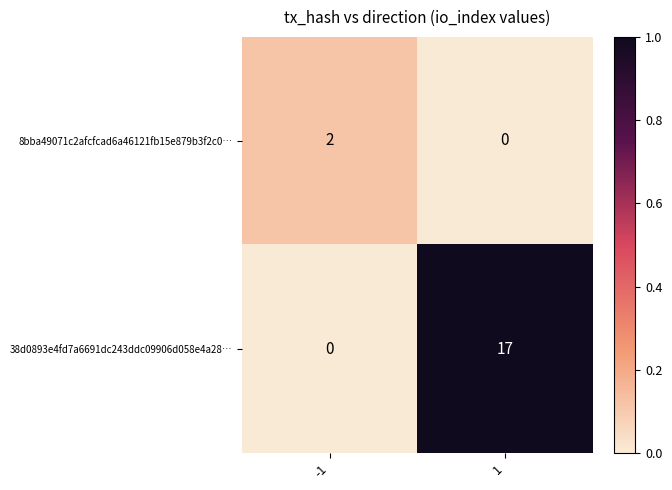

Which series has the largest total across all categories?

38d0893e4fd7a6691dc243ddc09906d058e4a28…